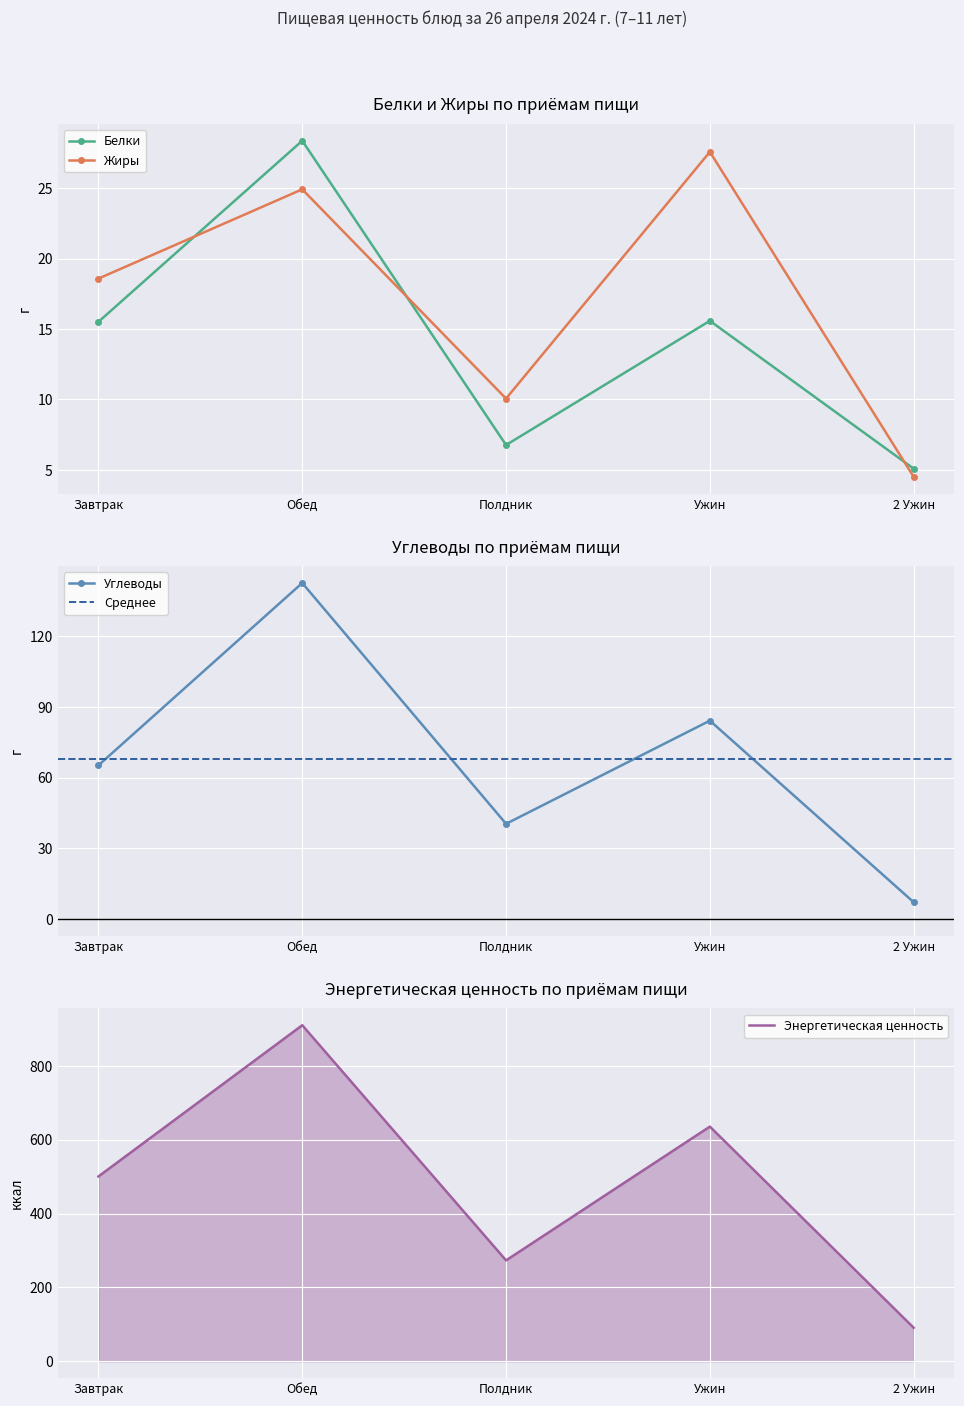

At which category does Энергетическая ценность reach its first local valley?

Полдник